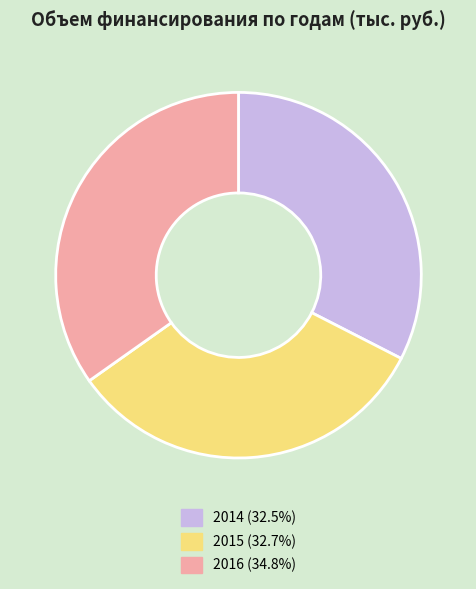

Does 2014 represent more than half of the total?

No